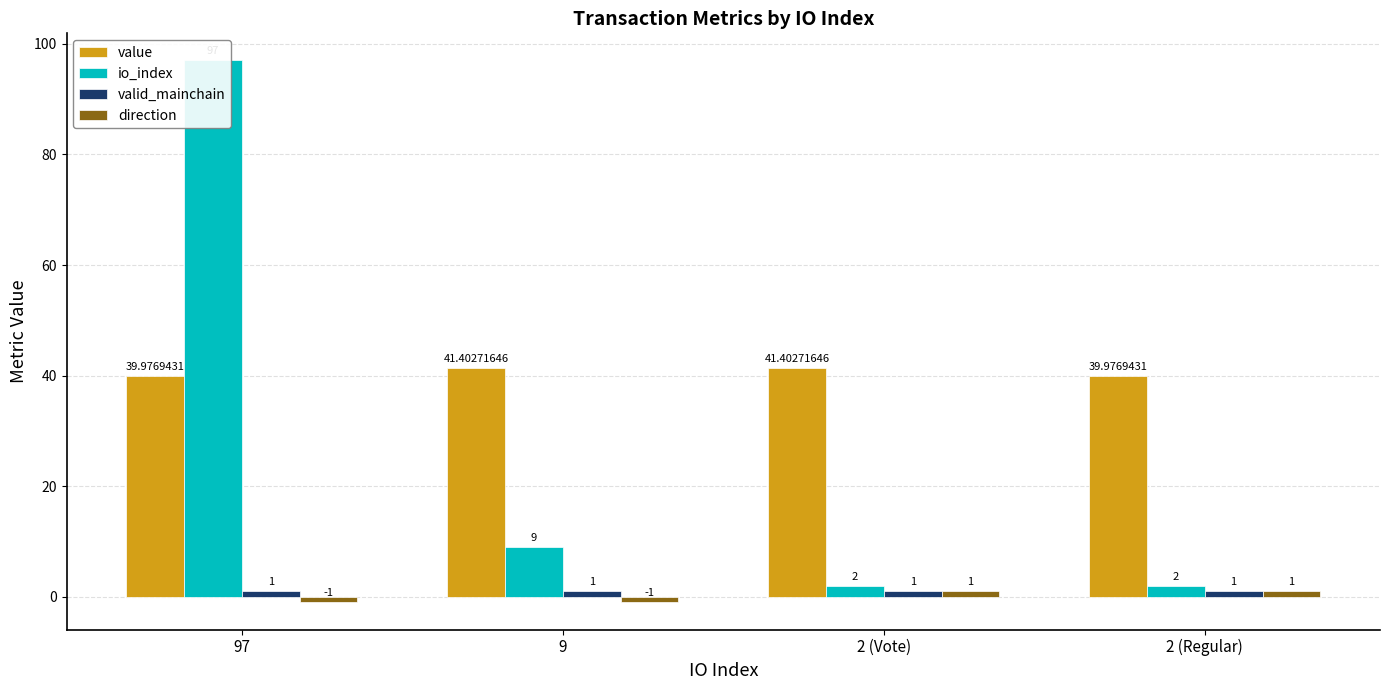

At how many categories does at least one series exceed 67?

1